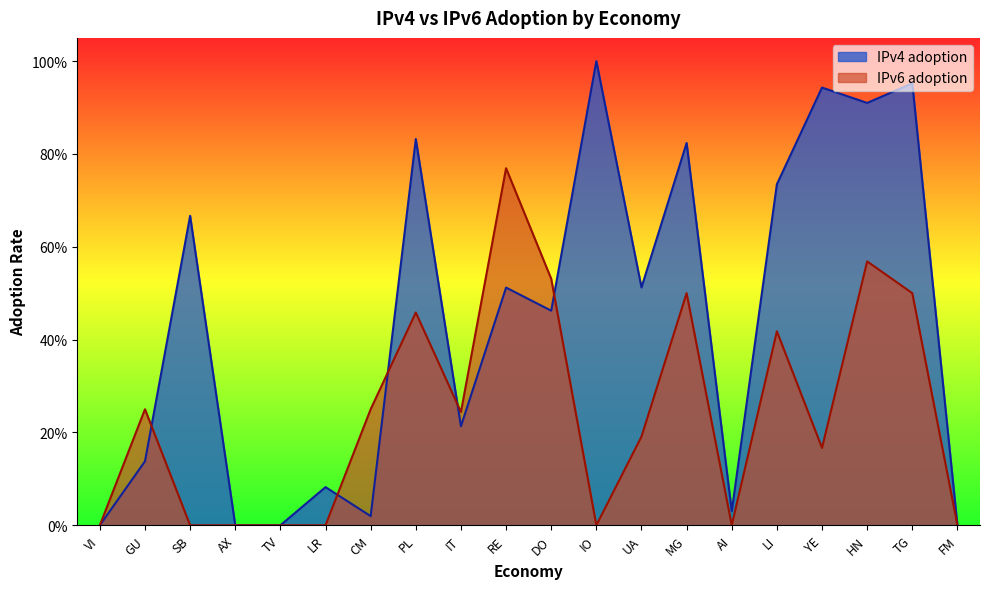

Which label corresponds to the largest value in the chart?

IO